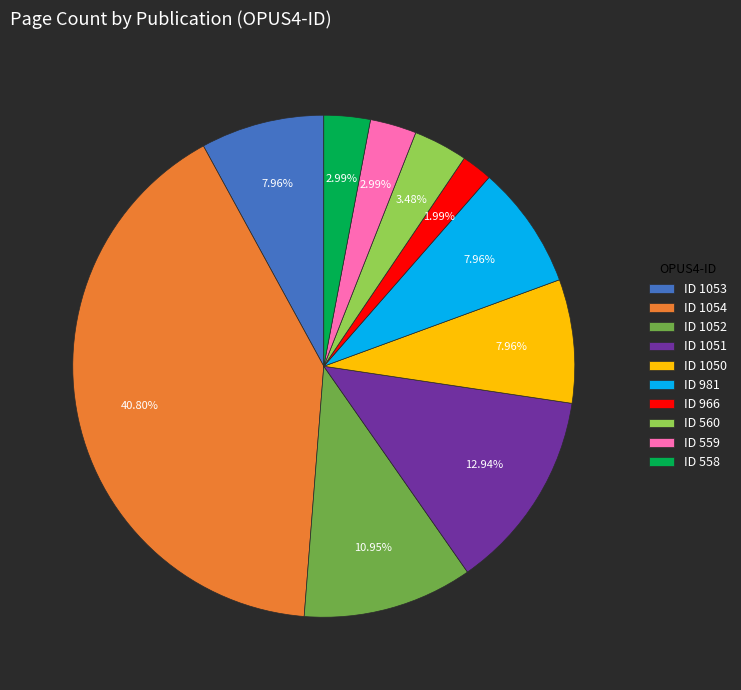

Count the number of slices in the pie.

10